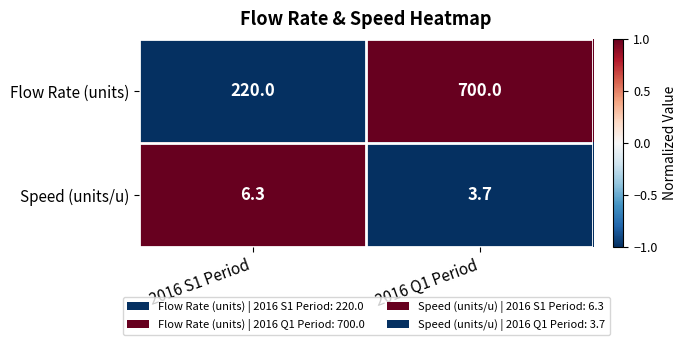

How many series are shown in this chart?

2